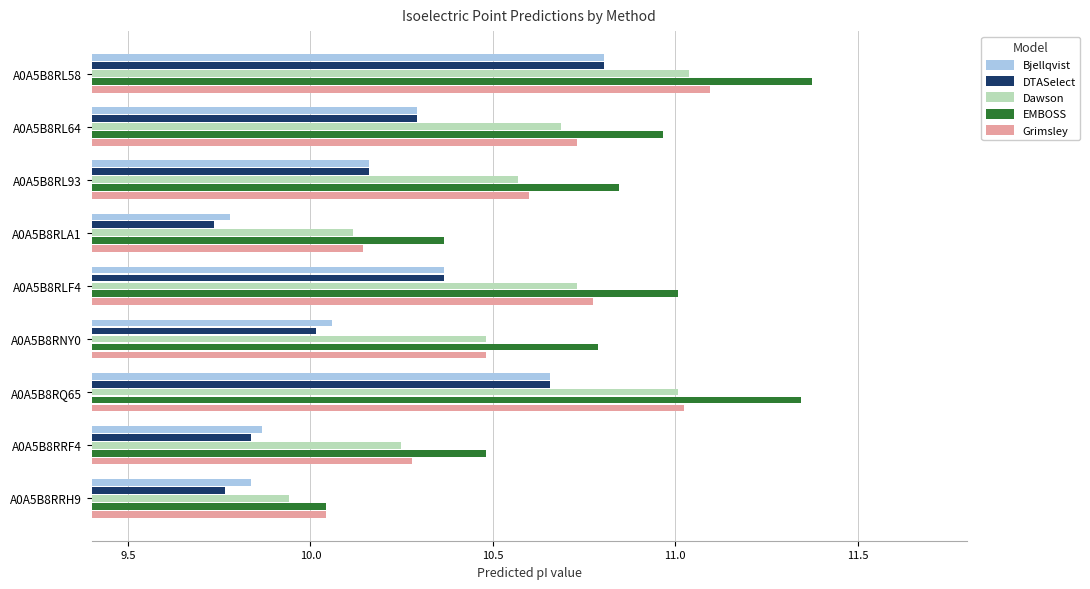

Which series has the largest total across all categories?

EMBOSS